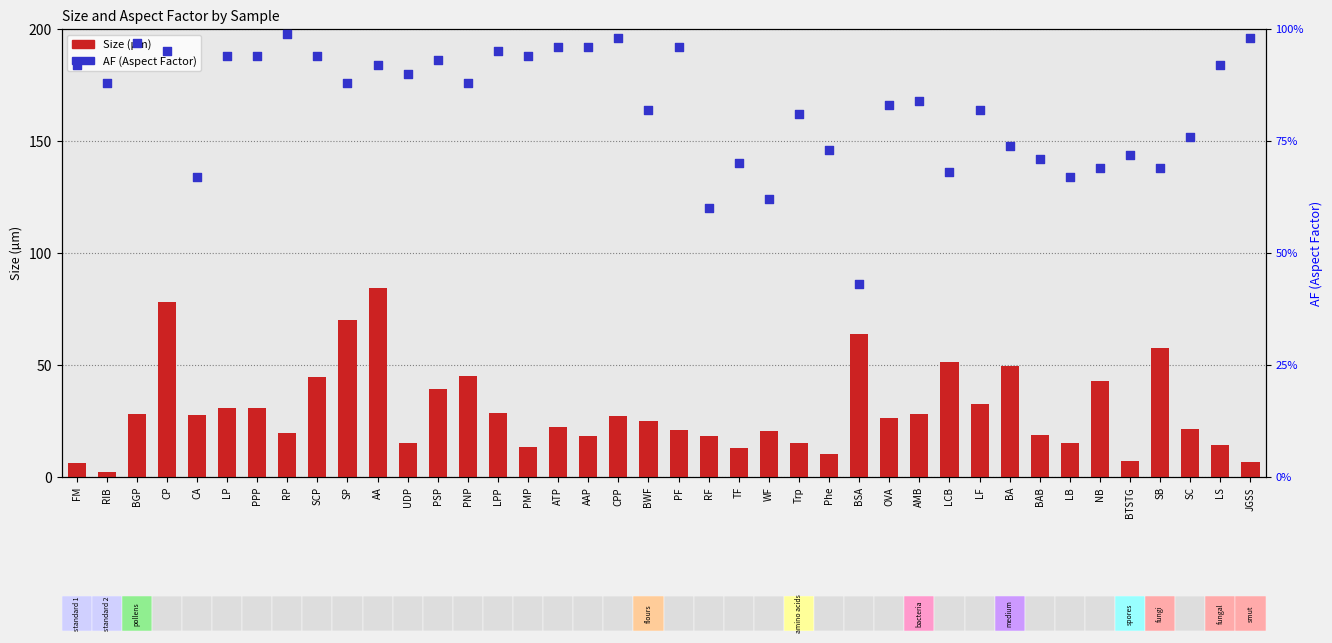

Which series has the widest spread of Y values?

Size (µm)